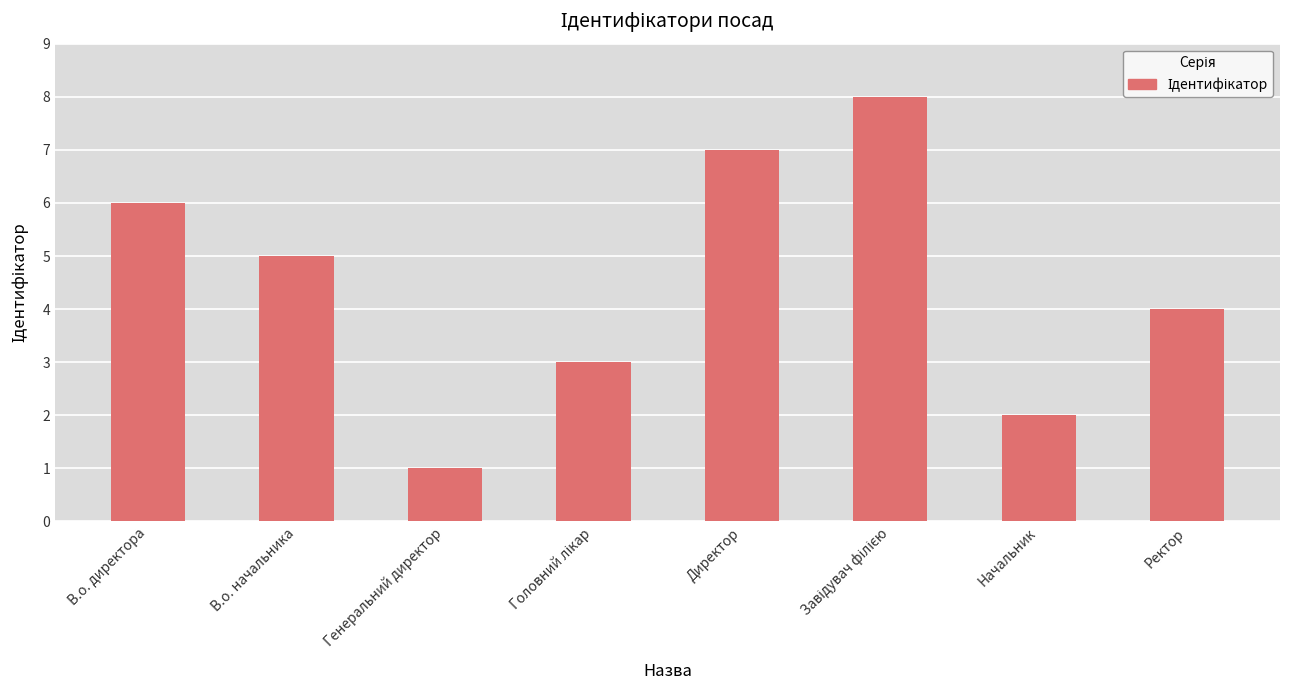

What is the ratio of the value at Начальник to the value at В.о. начальника?

0.4